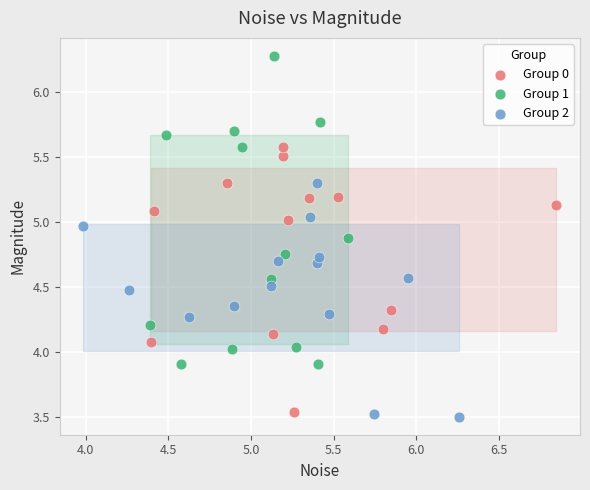

Which series reaches the maximum Y coordinate?

Group 1